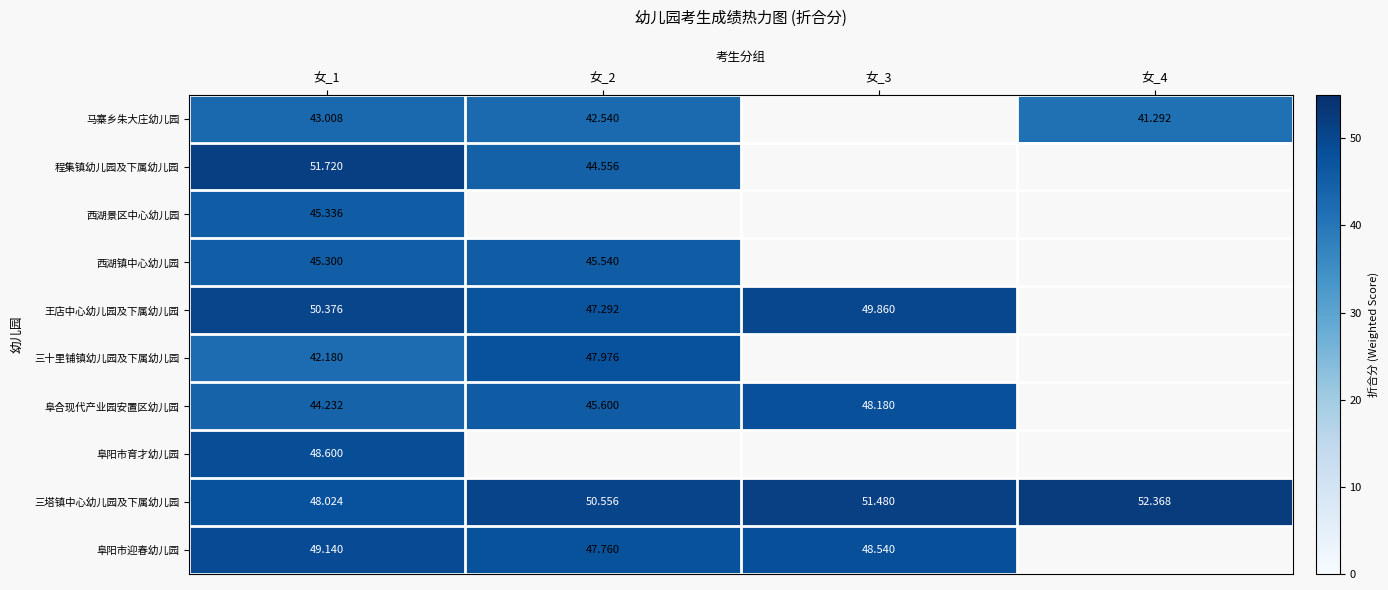

Count the number of categories in the chart.

4